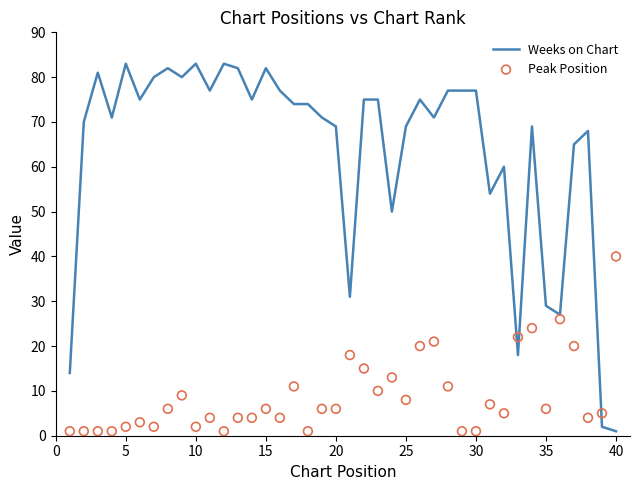

Is the value of Weeks on Chart at 10 greater than the value of Peak Position at 15?

Yes